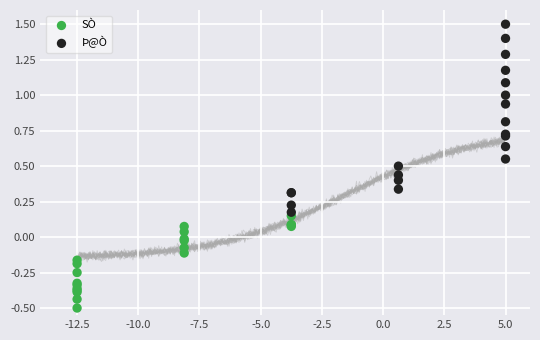

Which series contains the lowest Y value?

SÒ